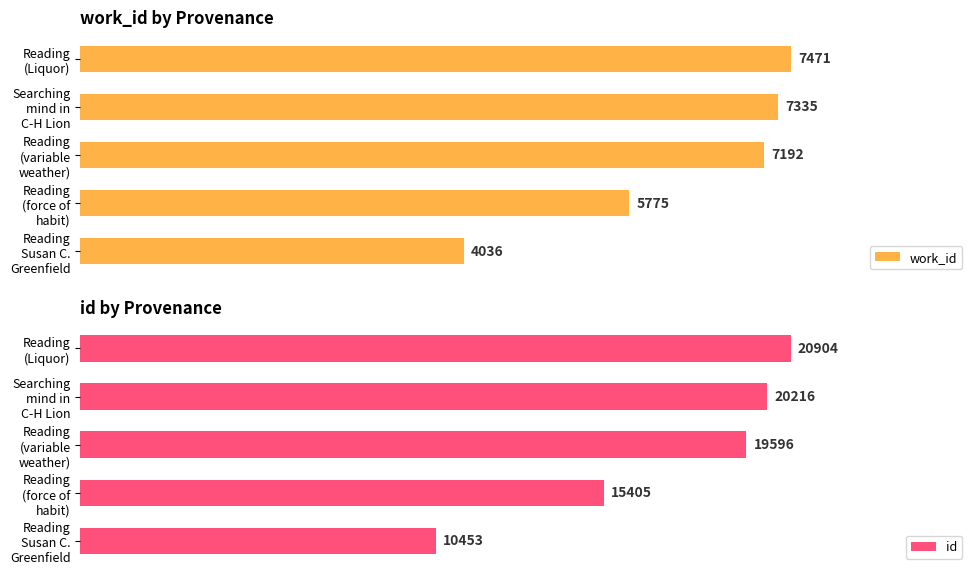

What is the sum of all id values?

86574